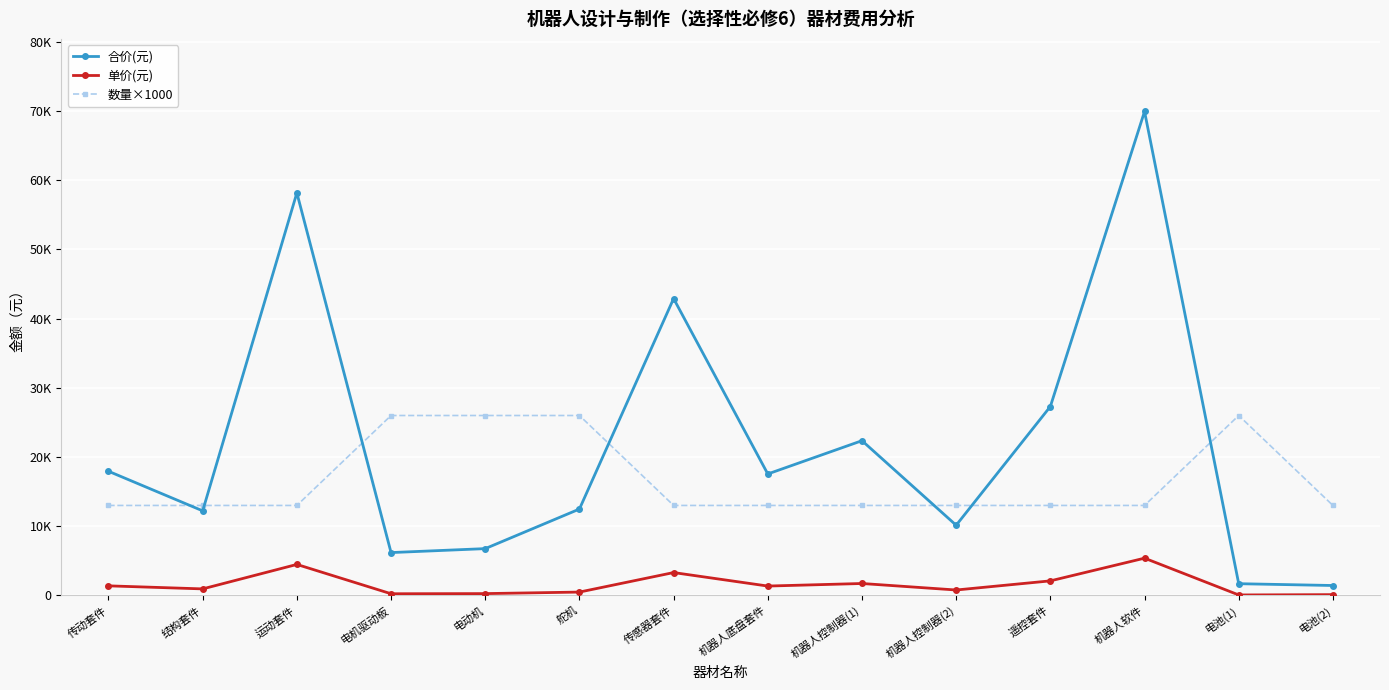

Which series changed the most between 结构套件 and 电池(1)?

数量×1000